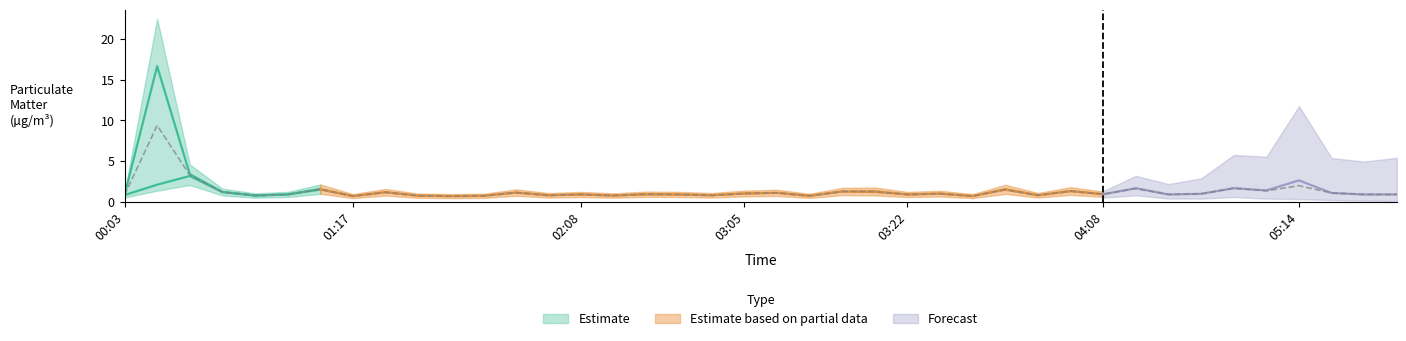

Reading left to right, list all the values displayed in this chart.

0.8	9.4	3.3	1.2	0.8	0.9	1.5	0.7	1.2	0.8	0.7	0.7	1.1	0.8	0.9	0.8	0.9	0.9	0.8	1.0	1.1	0.7	1.3	1.2	0.9	1.0	0.7	1.5	0.8	1.3	0.9	1.6	0.9	1.0	1.7	1.4	2.0	1.1	0.9	0.9